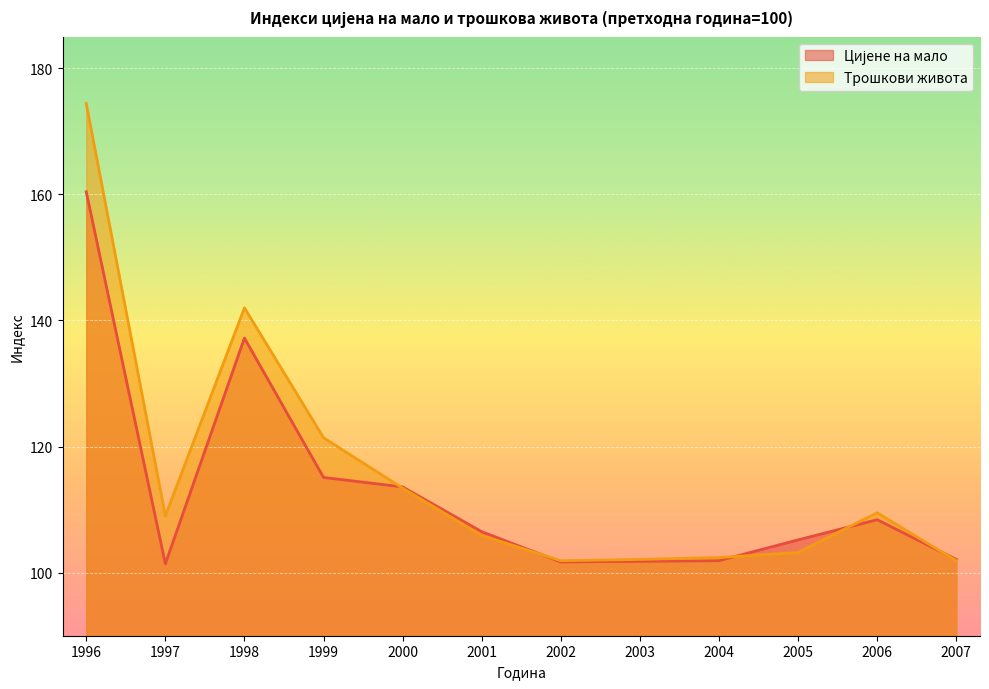

Between which two adjacent categories do Цијене на мало and Трошкови живота first intersect?

1999 and 2000